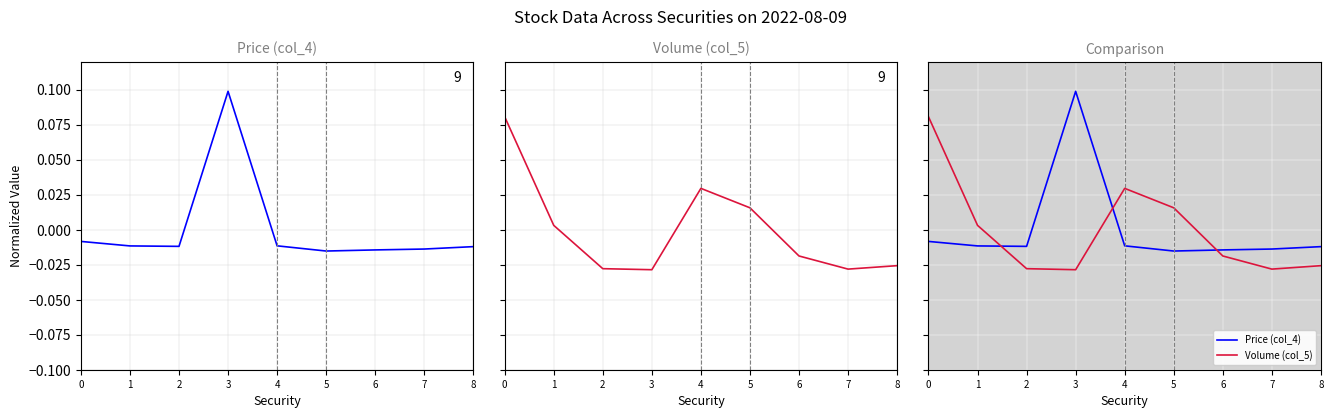

Which series ends up on top after the final intersection of Price (col_4) and Volume (col_5)?

Price (col_4)